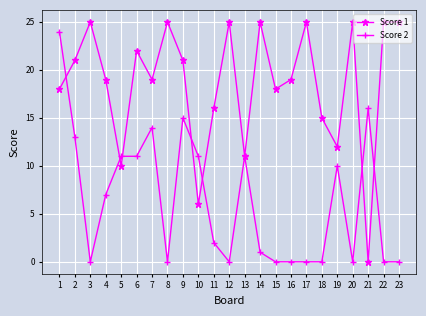

Which series has the largest total across all categories?

Score 1